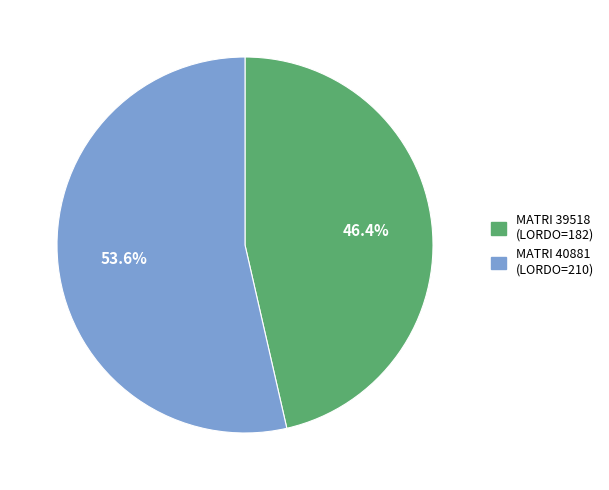

Does any single category account for the majority?

Yes